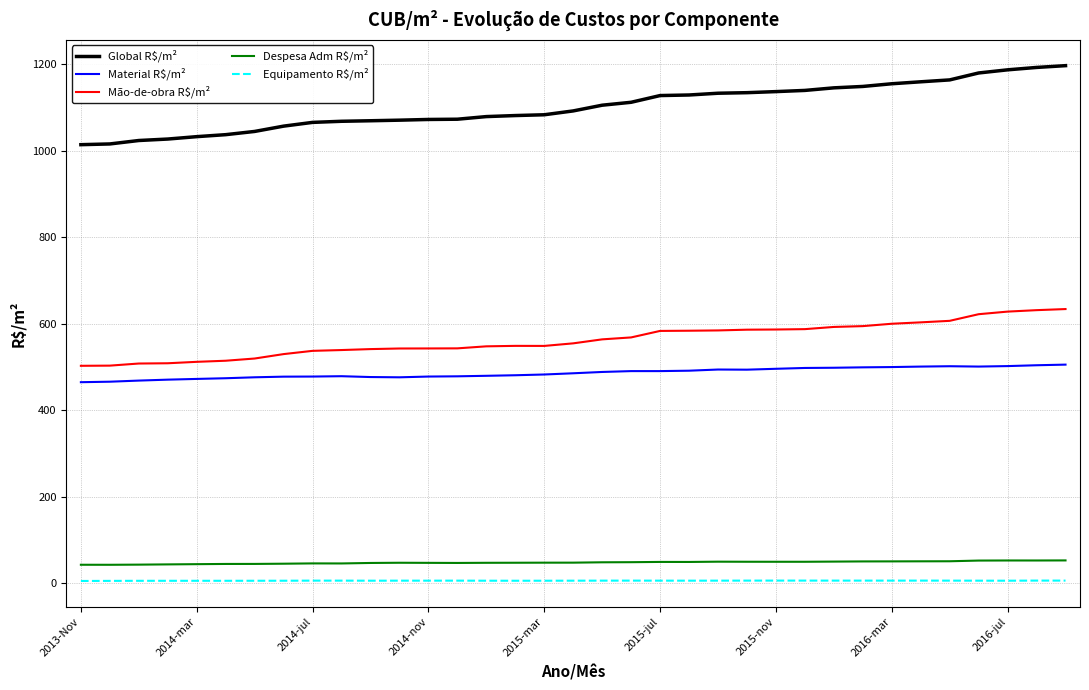

Which series has the largest range (max minus min)?

Global R$/m²